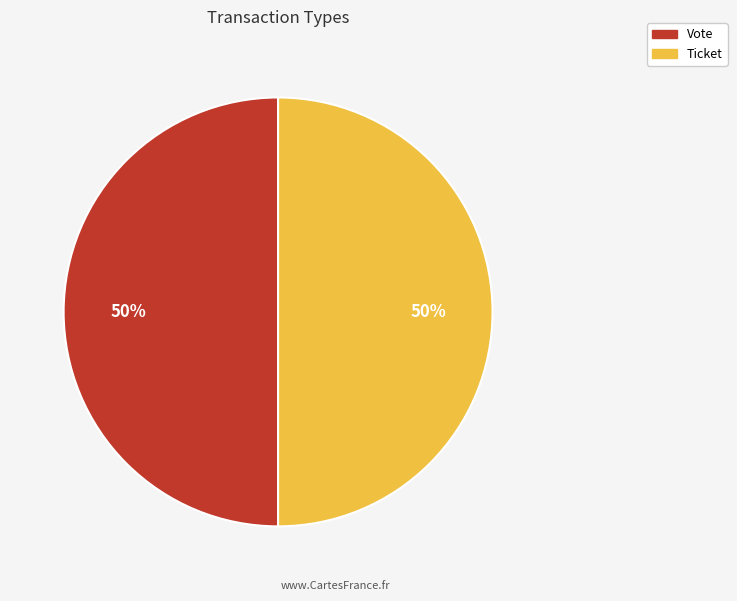

To the nearest percent, what is the average slice percentage?

50%